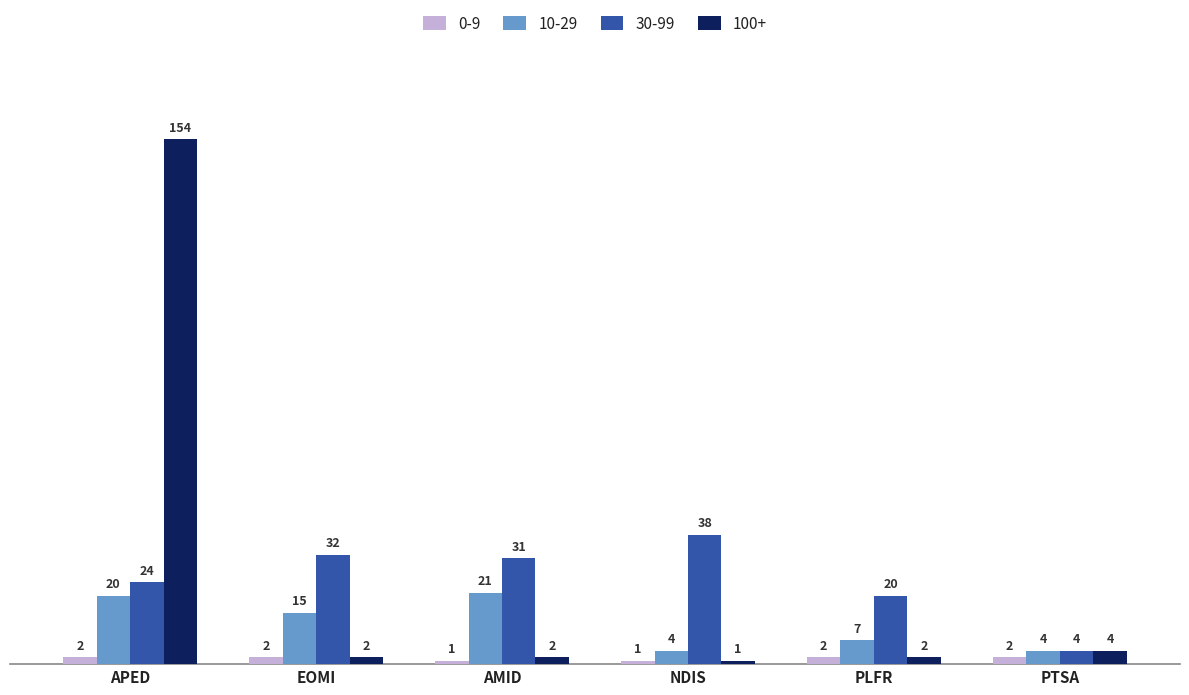

What is the average value of the 0-9 series?

2